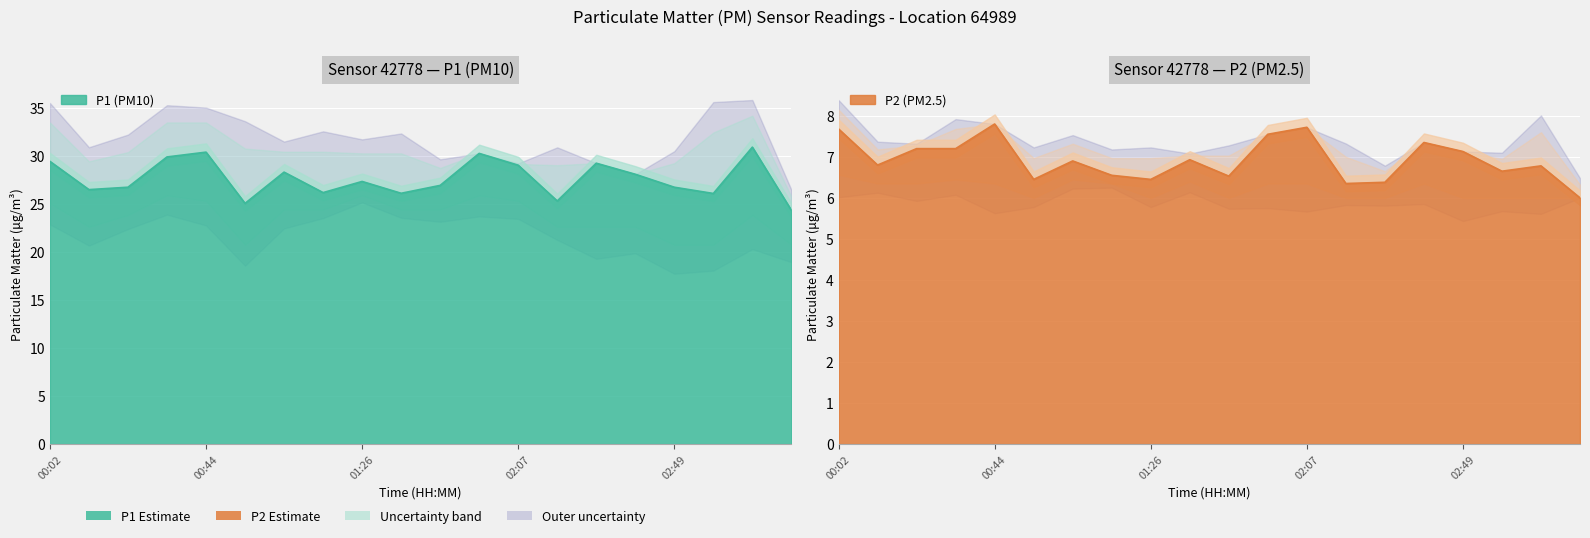

At how many categories does at least one series exceed 6?

20